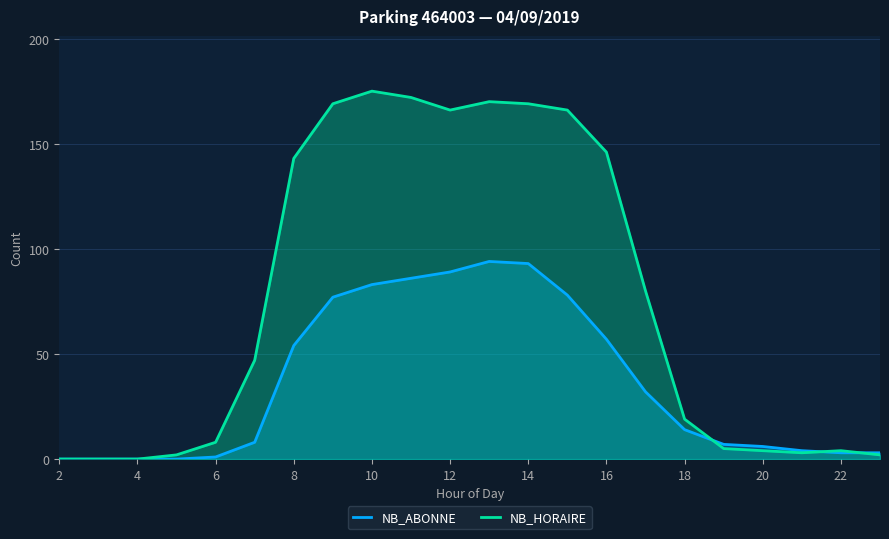

What is the value of the NB_HORAIRE point at the 20th from the left?

3